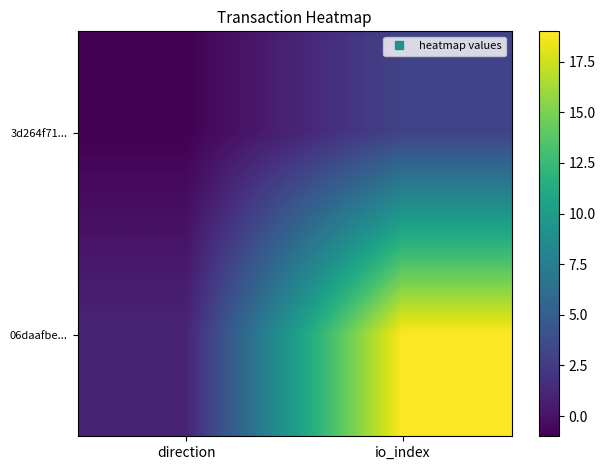

Which category has the lowest value across all series?

direction